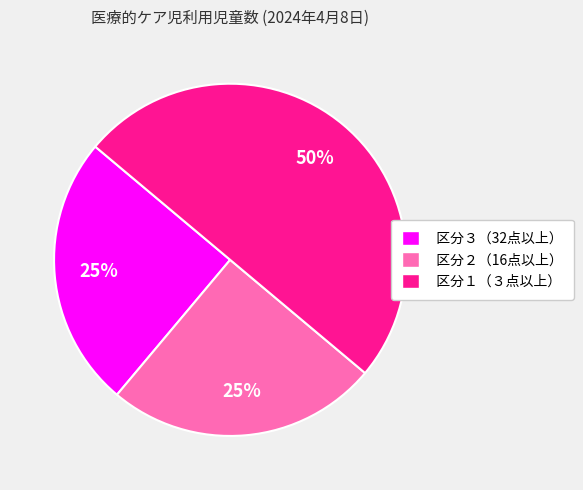

How many segments does this pie chart have?

3